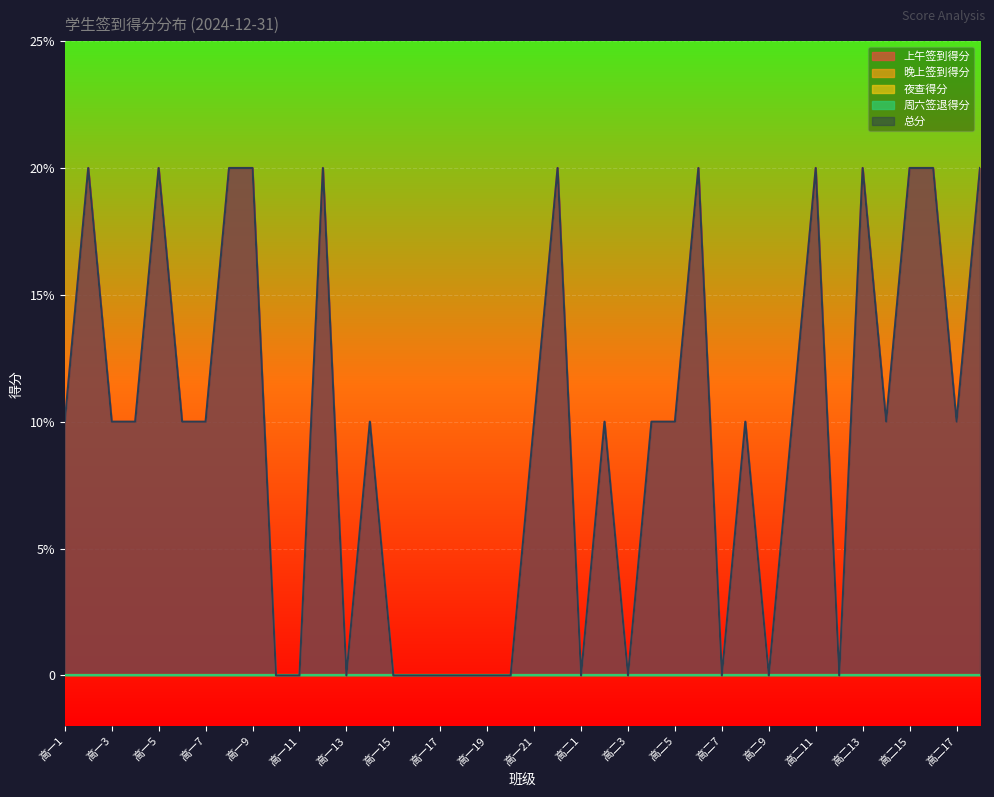

Reading left to right, extract all data points from this chart.

上午签到得分: 0.1	0.2	0.1	0.1	0.2	0.1	0.1	0.2	0.2	0.0	0.0	0.2	0.0	0.1	0.0	0.0	0.0	0.0	0.0	0.0	0.1	0.2	0.0	0.1	0.0	0.1	0.1	0.2	0.0	0.1	0.0	0.1	0.2	0.0	0.2	0.1	0.2	0.2	0.1	0.2
晚上签到得分: 0.0	0.0	0.0	0.0	0.0	0.0	0.0	0.0	0.0	0.0	0.0	0.0	0.0	0.0	0.0	0.0	0.0	0.0	0.0	0.0	0.0	0.0	0.0	0.0	0.0	0.0	0.0	0.0	0.0	0.0	0.0	0.0	0.0	0.0	0.0	0.0	0.0	0.0	0.0	0.0
夜查得分: 0.0	0.0	0.0	0.0	0.0	0.0	0.0	0.0	0.0	0.0	0.0	0.0	0.0	0.0	0.0	0.0	0.0	0.0	0.0	0.0	0.0	0.0	0.0	0.0	0.0	0.0	0.0	0.0	0.0	0.0	0.0	0.0	0.0	0.0	0.0	0.0	0.0	0.0	0.0	0.0
周六签退得分: 0.0	0.0	0.0	0.0	0.0	0.0	0.0	0.0	0.0	0.0	0.0	0.0	0.0	0.0	0.0	0.0	0.0	0.0	0.0	0.0	0.0	0.0	0.0	0.0	0.0	0.0	0.0	0.0	0.0	0.0	0.0	0.0	0.0	0.0	0.0	0.0	0.0	0.0	0.0	0.0
总分: 0.1	0.2	0.1	0.1	0.2	0.1	0.1	0.2	0.2	0.0	0.0	0.2	0.0	0.1	0.0	0.0	0.0	0.0	0.0	0.0	0.1	0.2	0.0	0.1	0.0	0.1	0.1	0.2	0.0	0.1	0.0	0.1	0.2	0.0	0.2	0.1	0.2	0.2	0.1	0.2